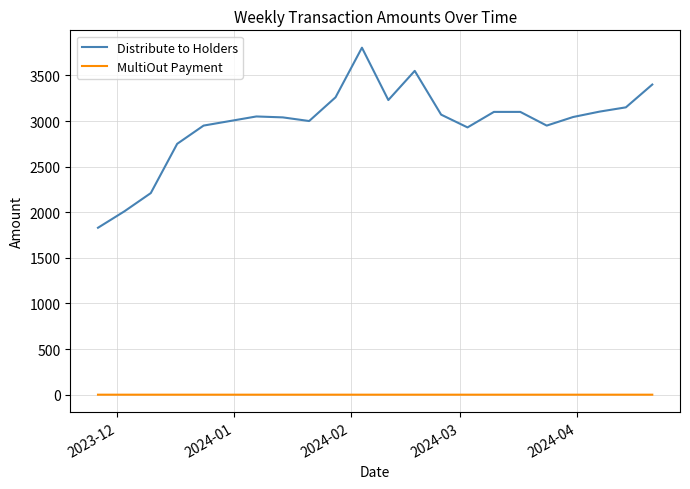

Which series has the largest total across all categories?

Distribute to Holders